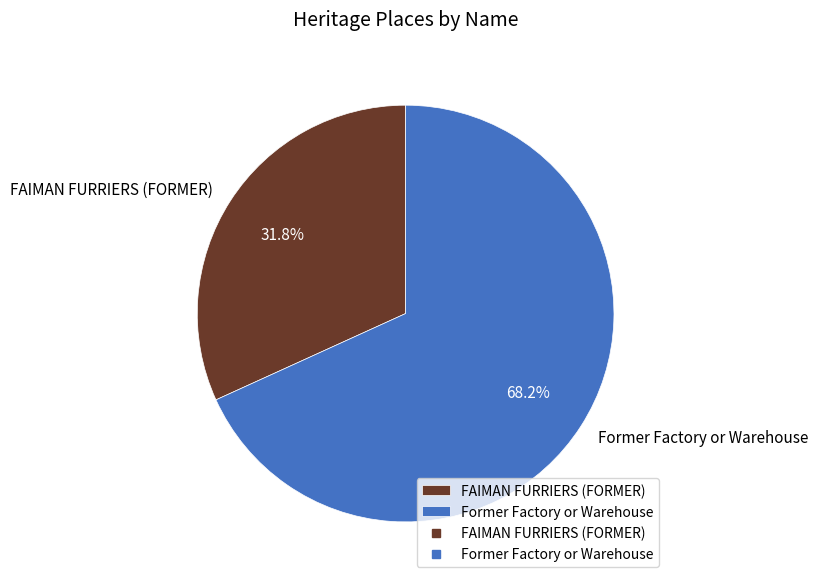

To the nearest percent, what portion does FAIMAN FURRIERS (FORMER) represent?

32%